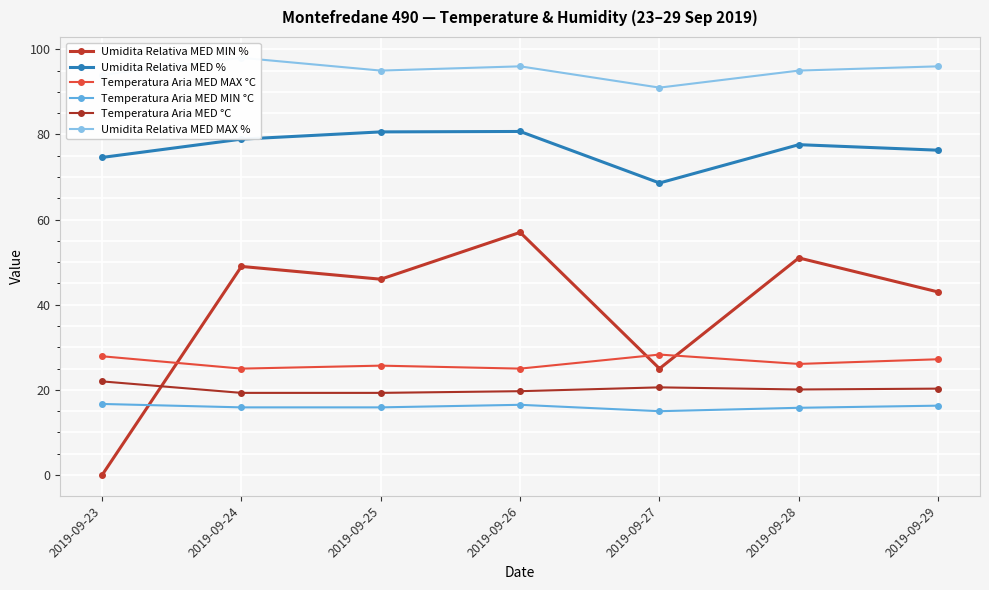

How many values in the Umidita Relativa MED % series exceed 77?

4